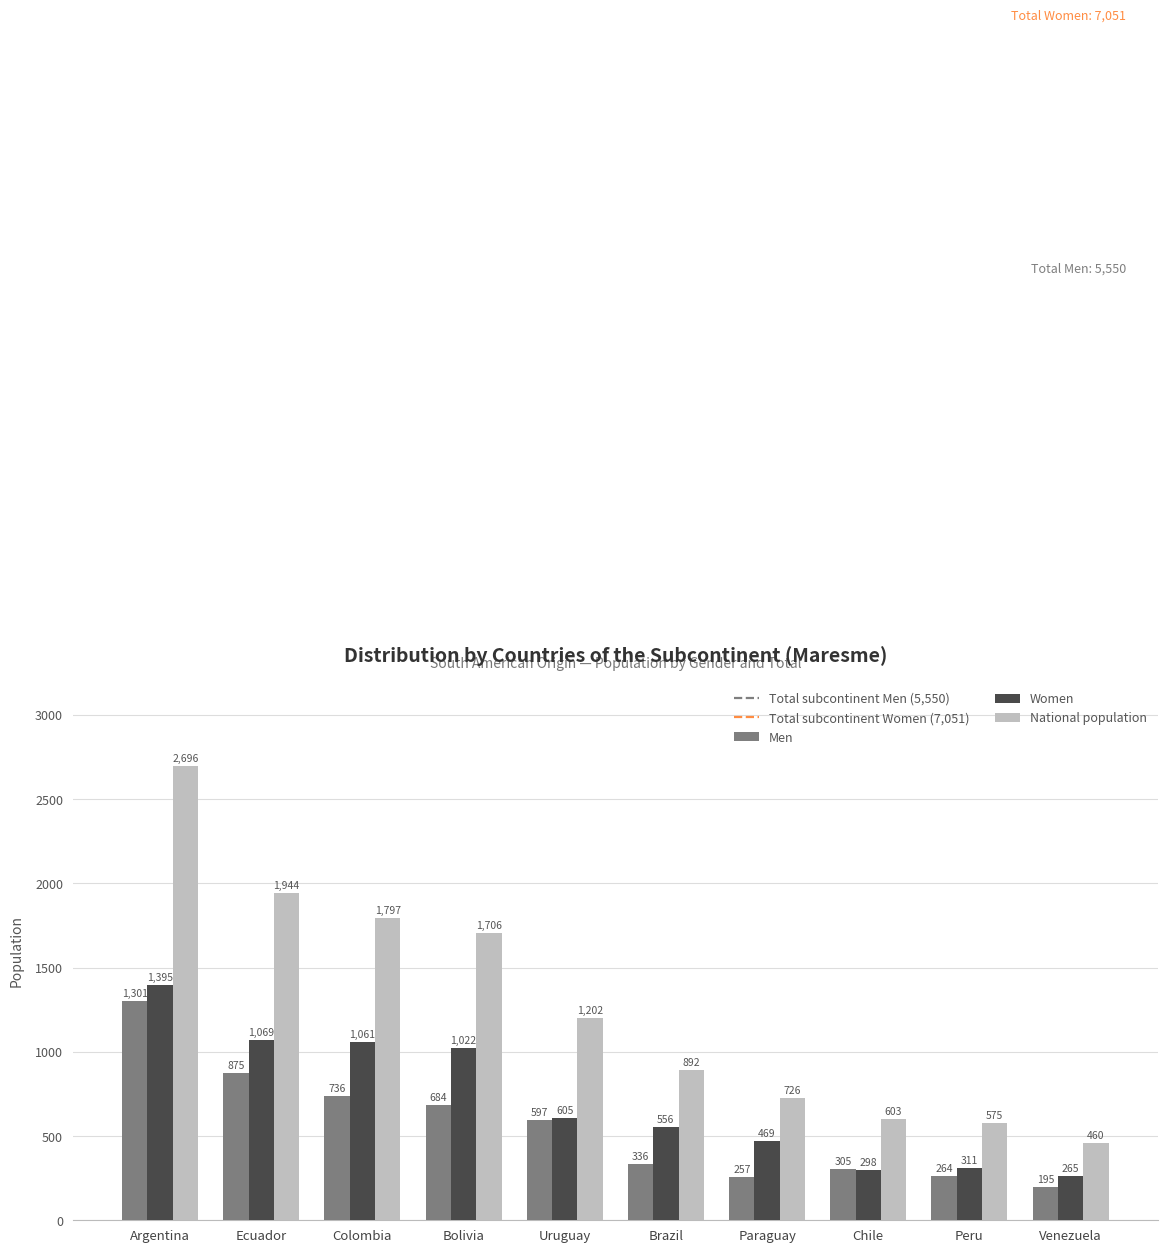

What is the difference between the Women values at Uruguay and Brazil?

49